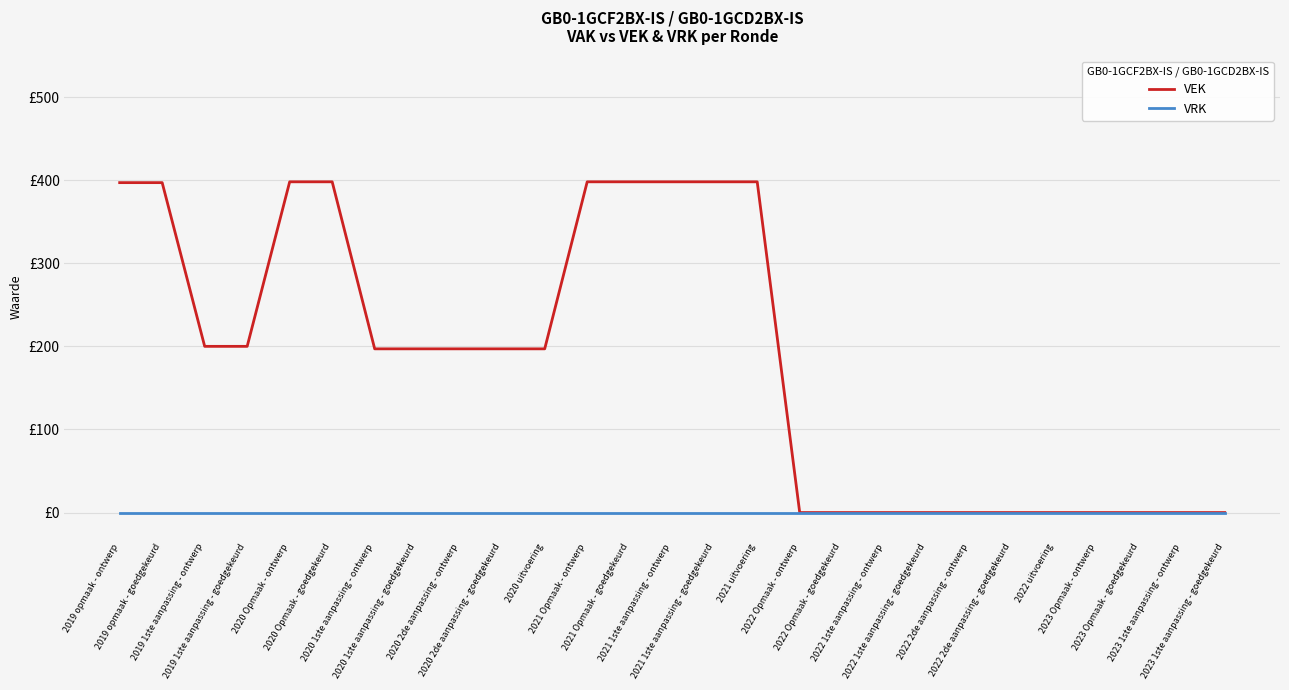

Which label corresponds to the smallest value in the chart?

2022 Opmaak - ontwerp